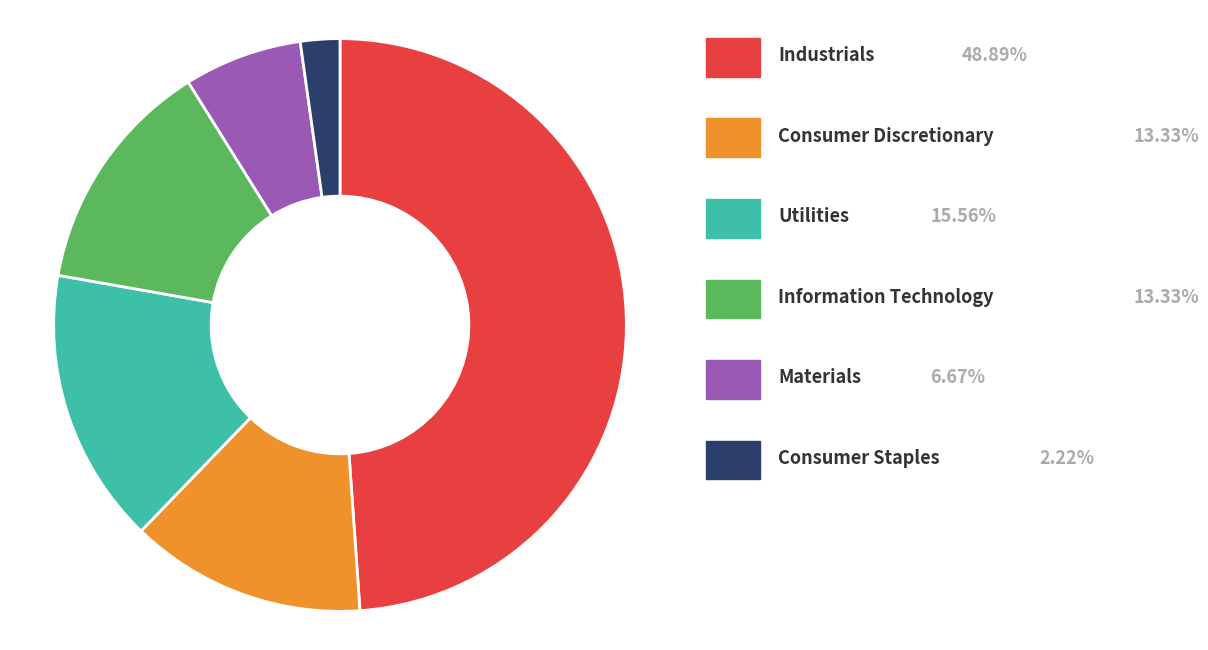

Is there any slice that represents more than half of the pie?

No